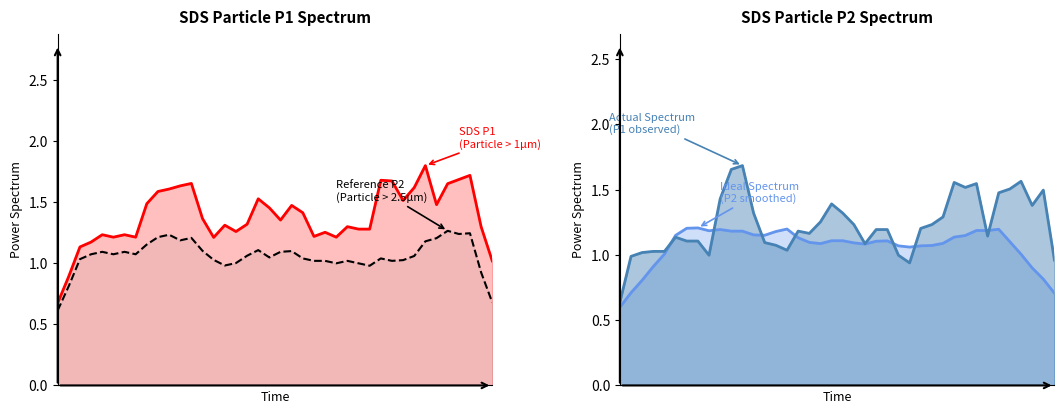

The SDS_P1 line series shows 1.2 at 6. True or false?

True